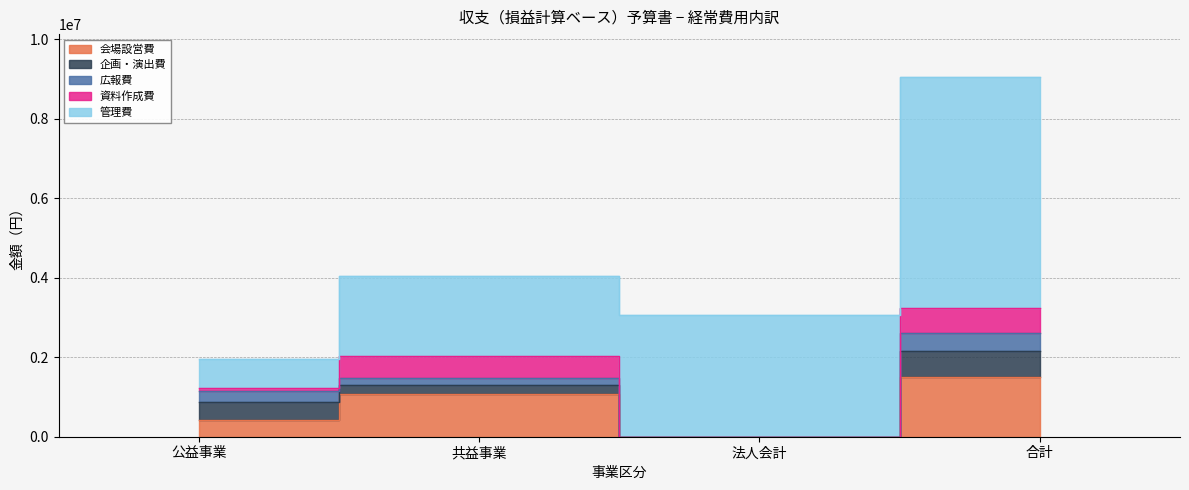

Does the chart display data point markers on the line(s)?

No